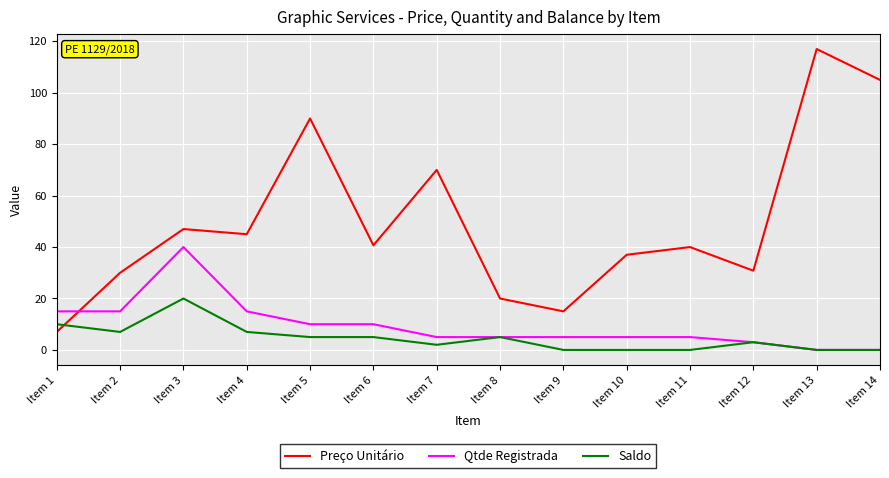

Is the value of Saldo at Item 1 greater than the value of Preço Unitário at Item 13?

No